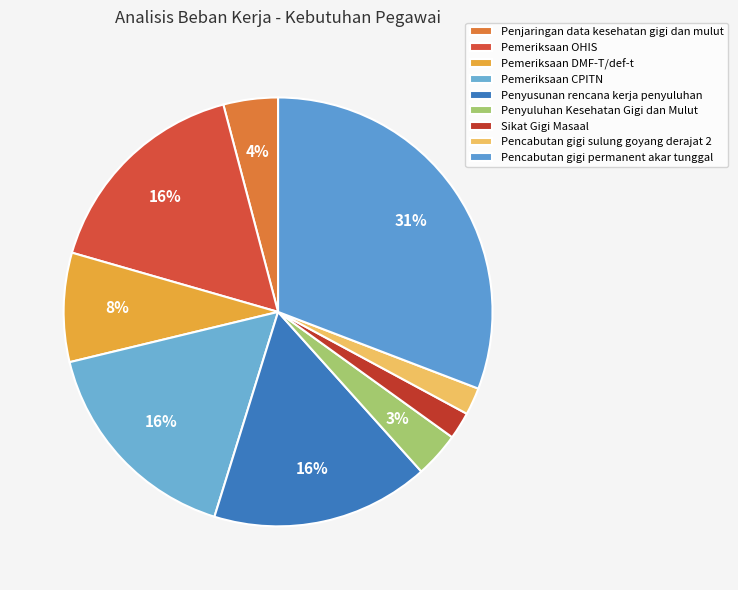

How many slices are in this pie chart?

9